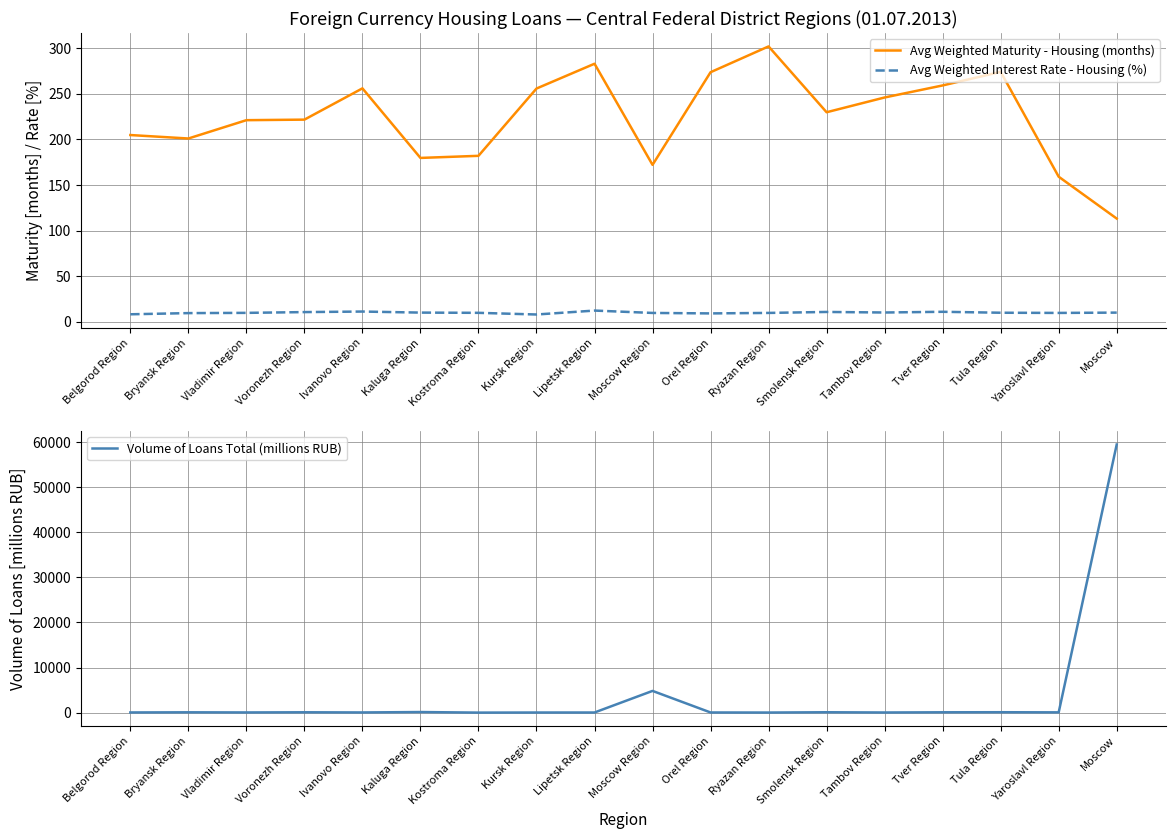

Between Vladimir Region and Bryansk Region, which is larger?

Vladimir Region